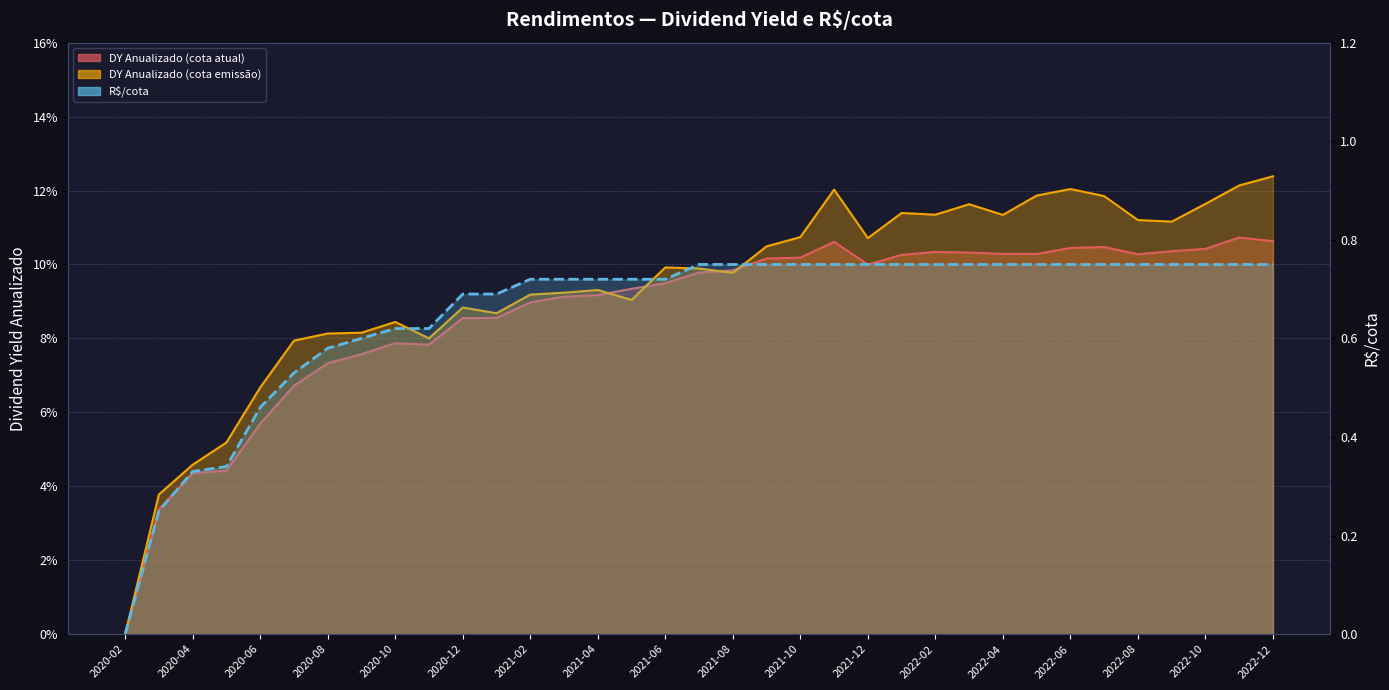

Is it true that DY Anualizado (cota atual) equals 0.1 at 2022-05?

True